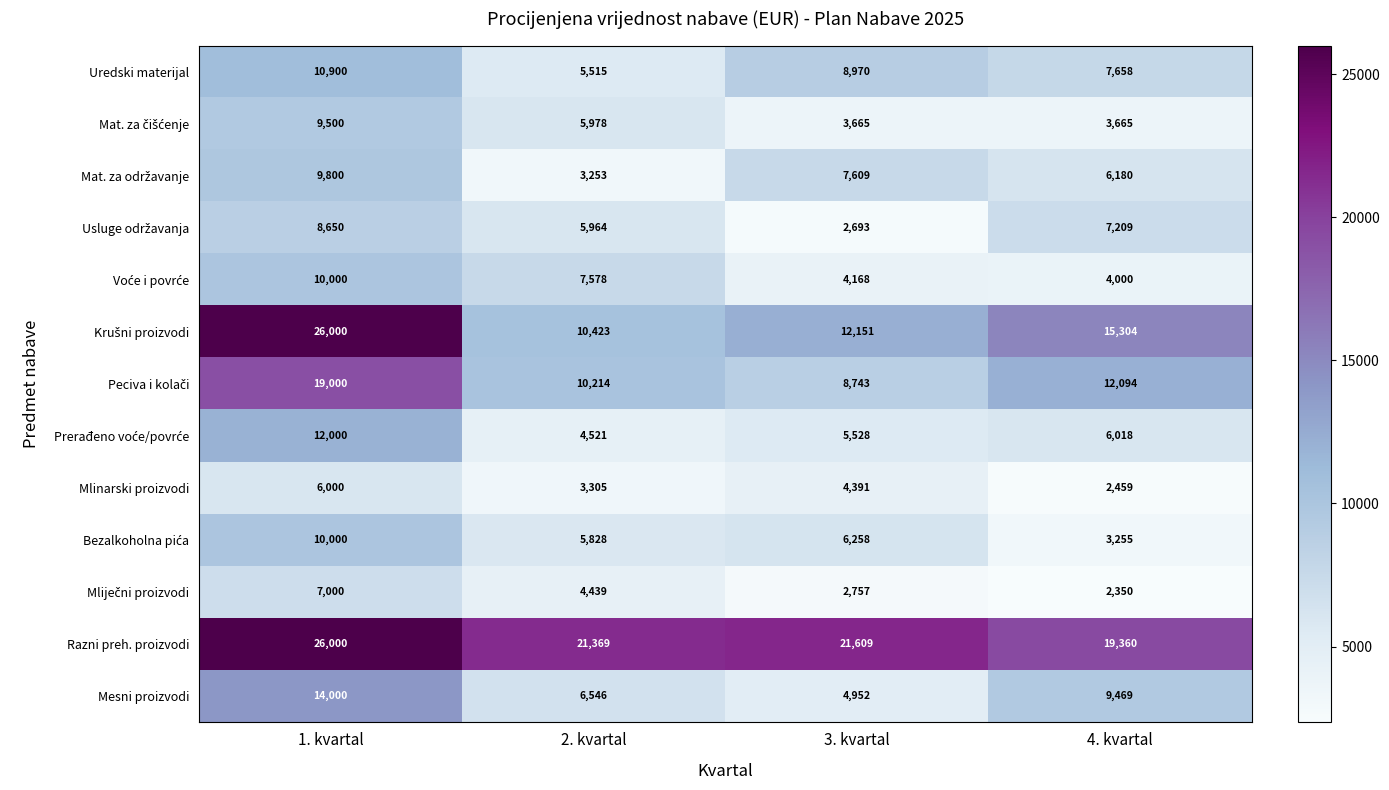

What value does the Razni preh. proizvodi series have at 4. kvartal, to the nearest 10?

19360